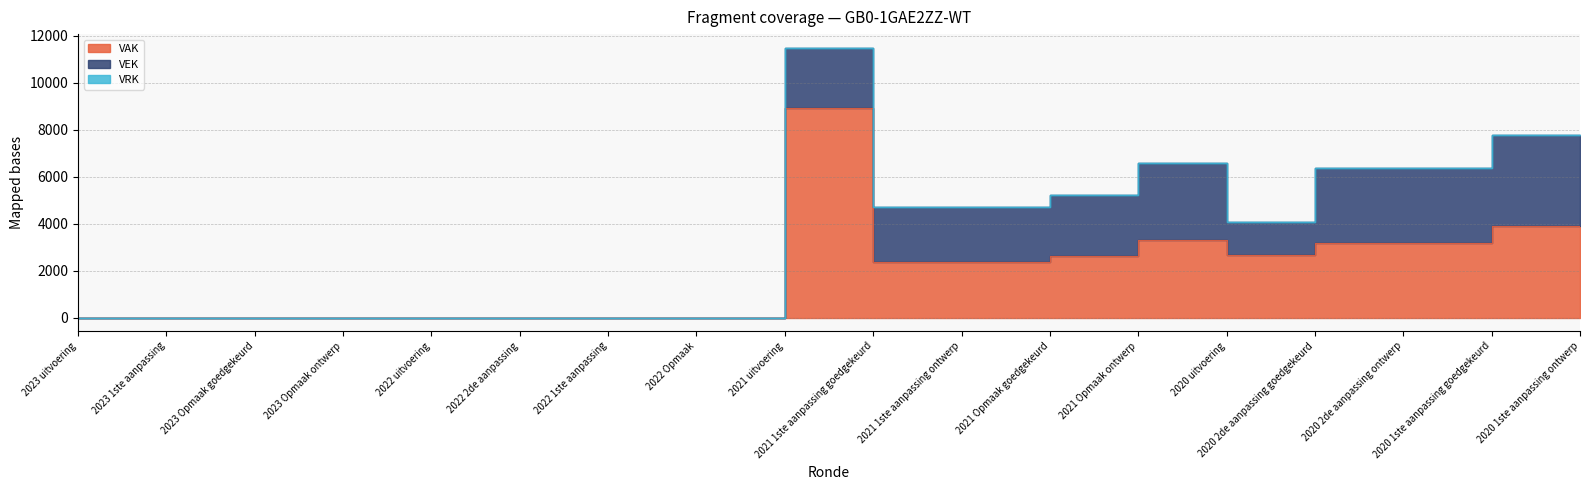

At which label does VEK first exceed 2350?

2021 uitvoering